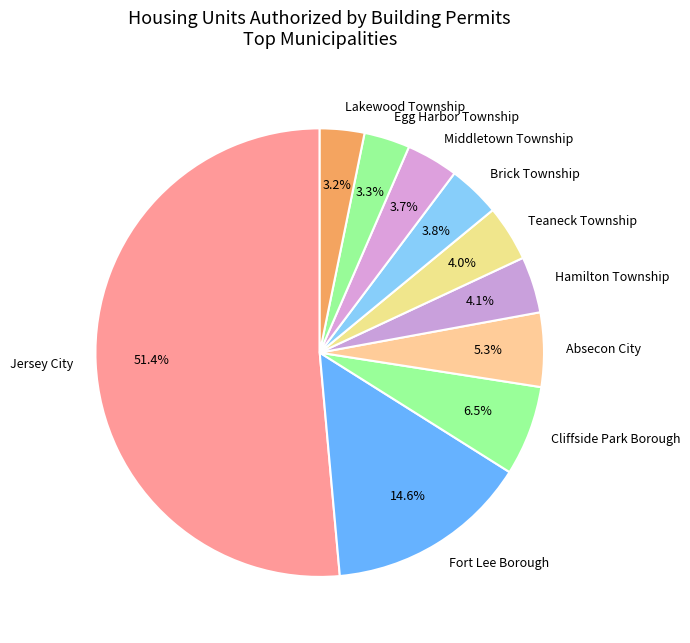

The Middletown Township slice represents 11% of the pie. True or false?

False